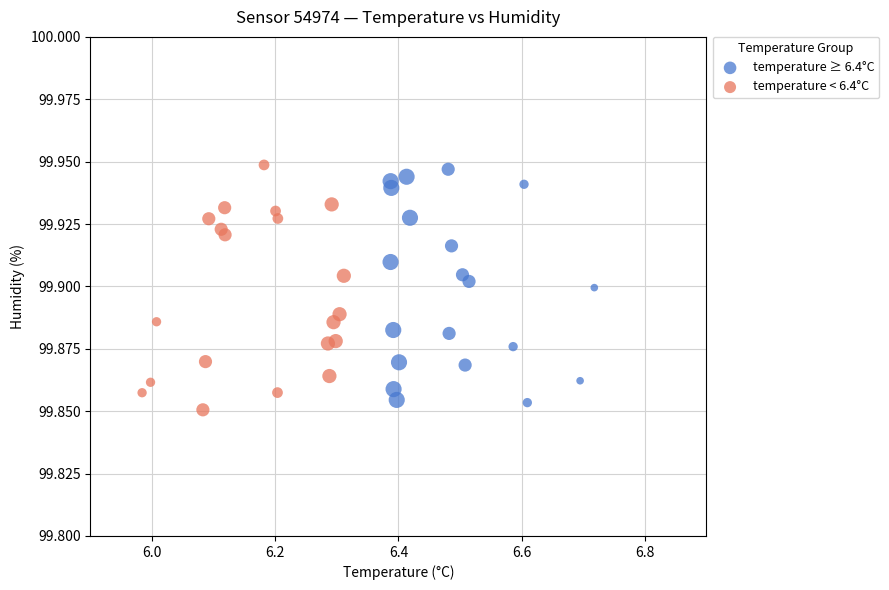

Which series has the largest Y range (max minus min)?

temperature < 6.4°C